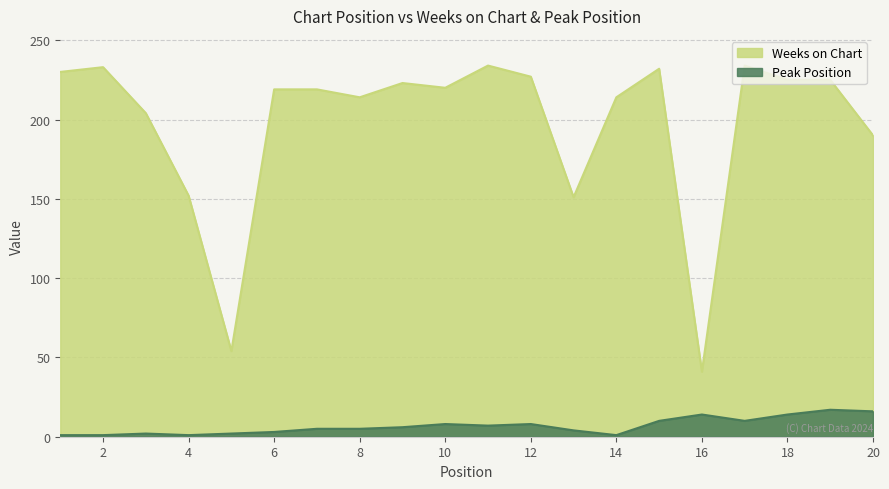

What is the difference between the maximum and minimum values in the Weeks on Chart series?

193